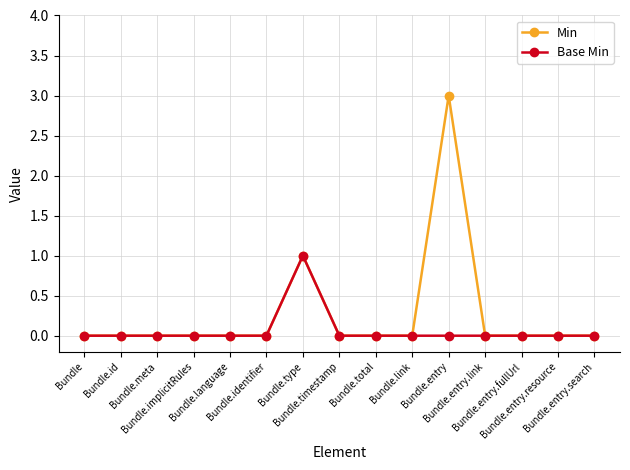

What position from the left is Bundle.id?

2